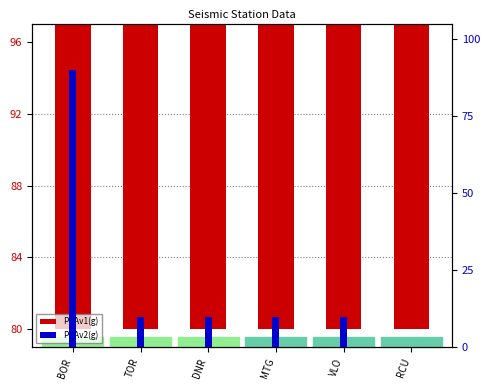

How many distinct data groups are displayed?

2